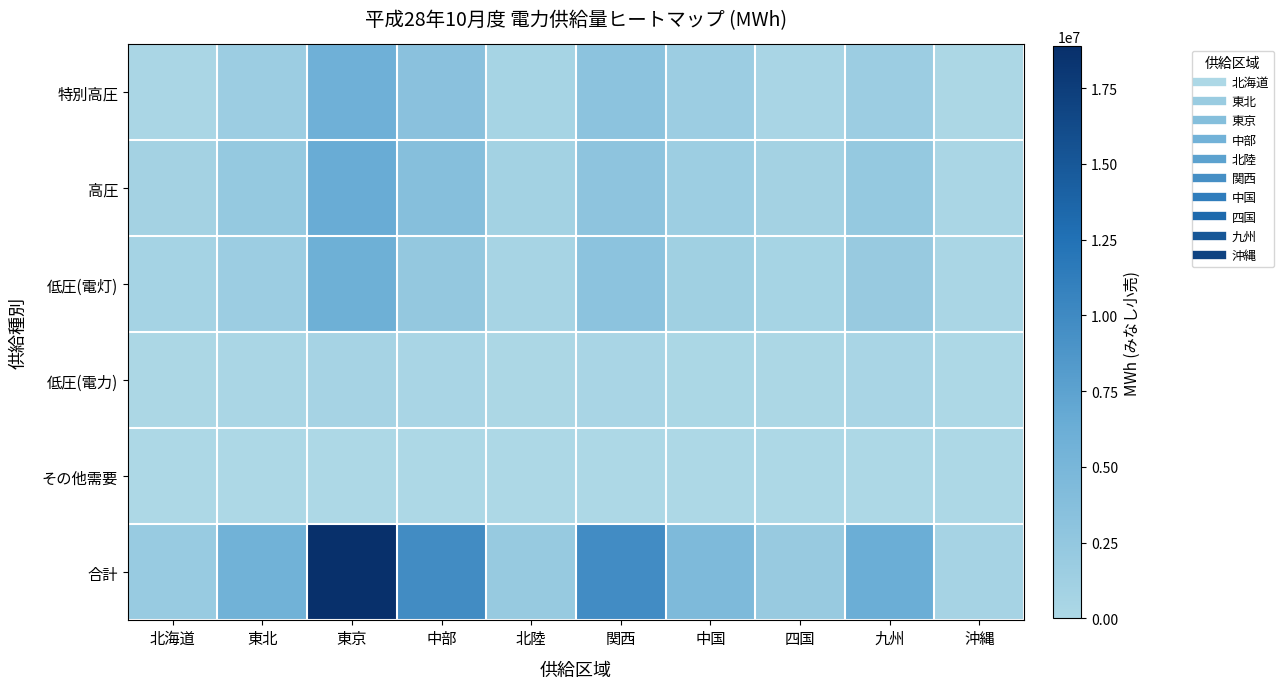

Which series changed the most between 北海道 and 中国?

合計